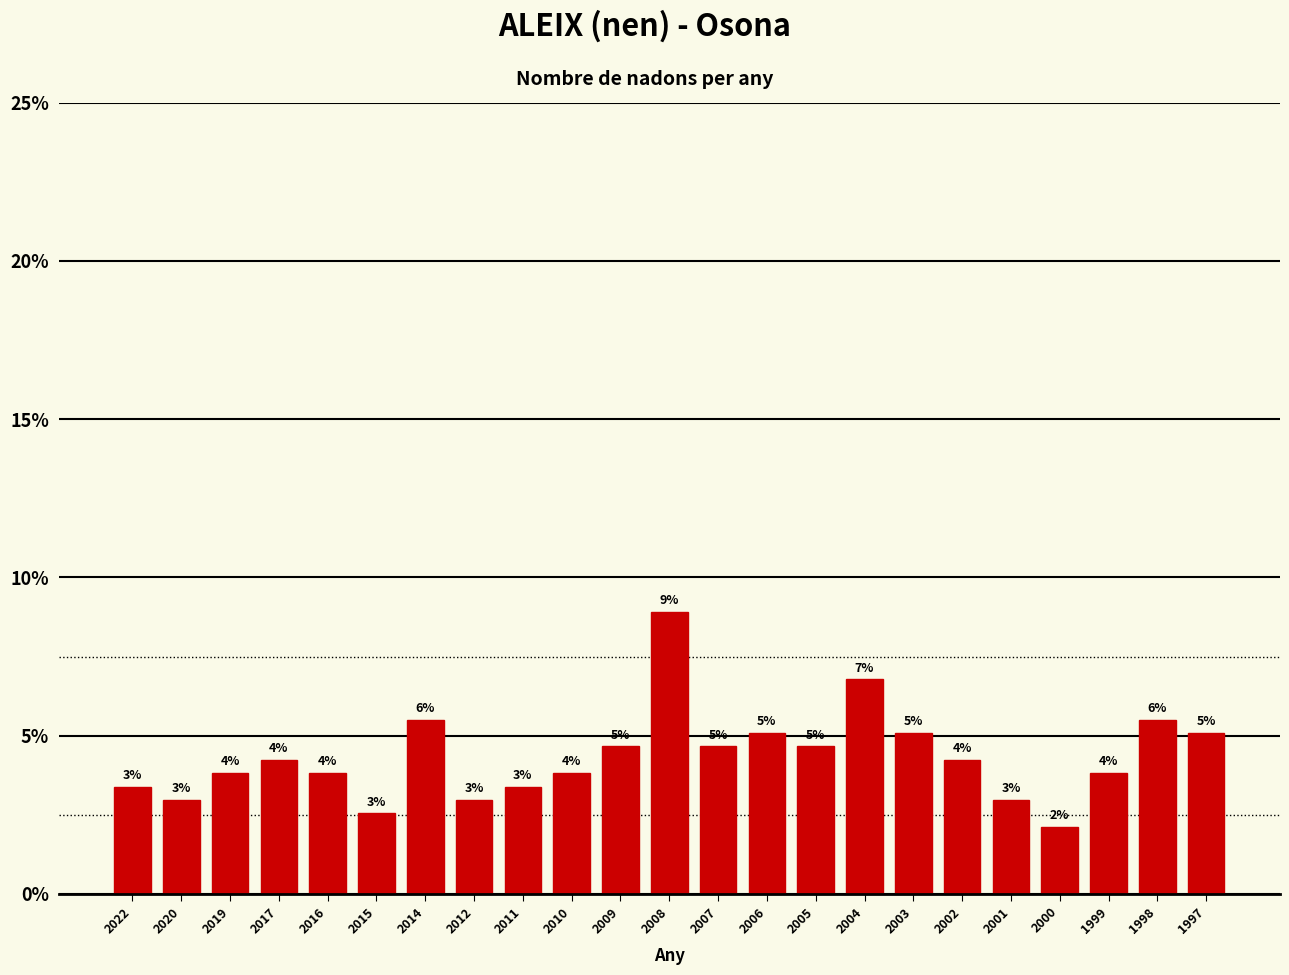

Are the bars horizontal?

No